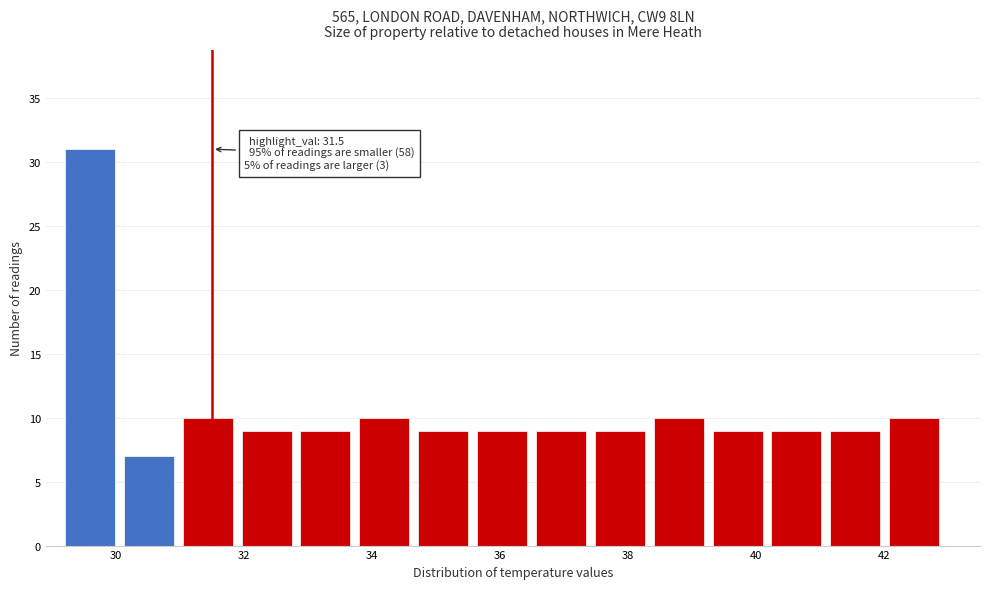

Which range on the x-axis has the tallest bar?

29.20 to 30.12